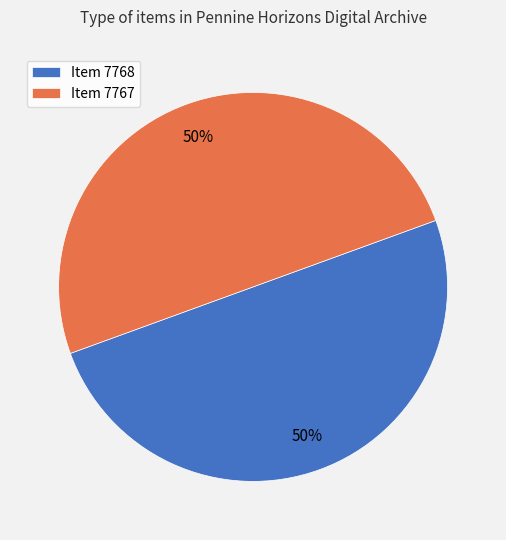

Combined, do Item 7767 and Item 7768 account for over 50%?

Yes